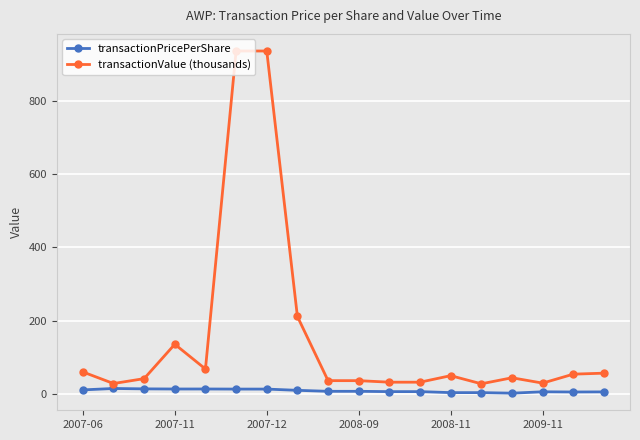

Rank the series by their maximum value, from highest to lowest.

transactionValue (thousands), transactionPricePerShare